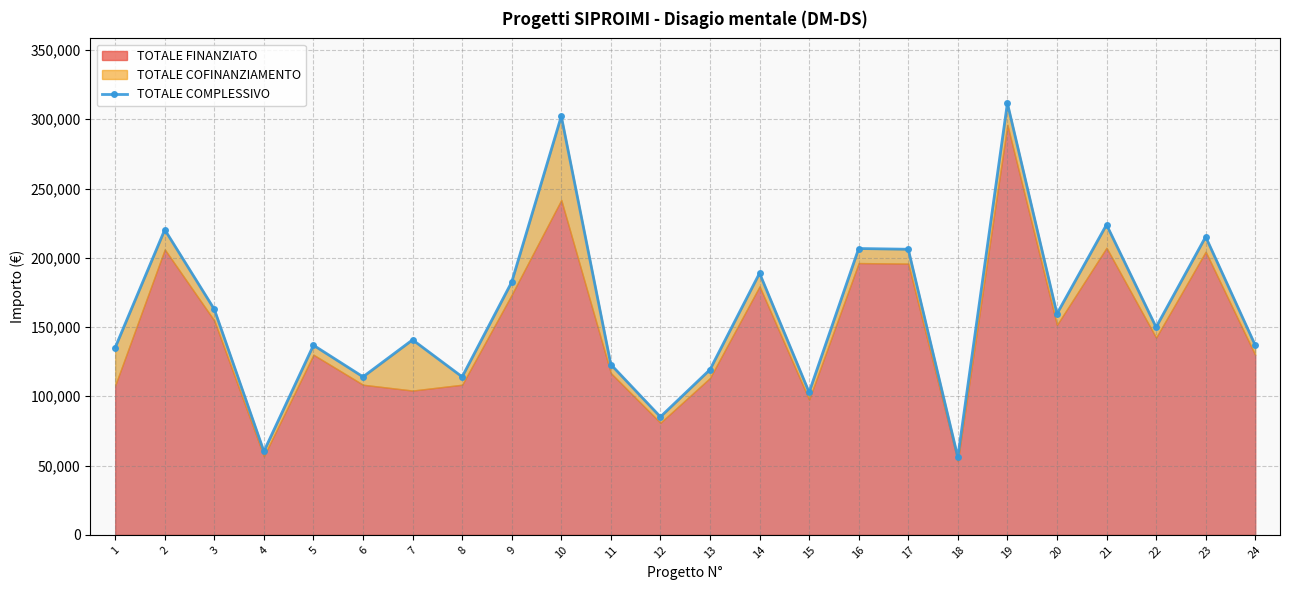

What is the maximum value shown in the chart?

311625.0